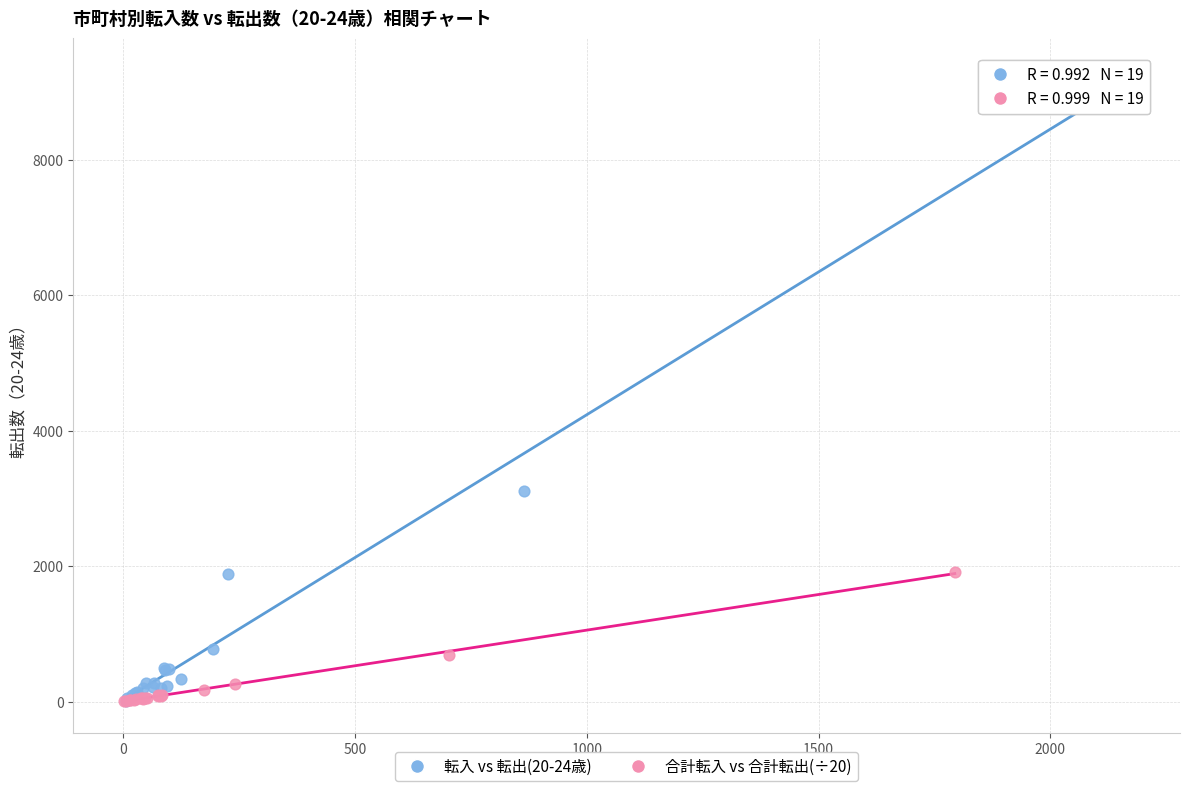

Which series contains the highest Y value?

転入 vs 転出(20-24歳)